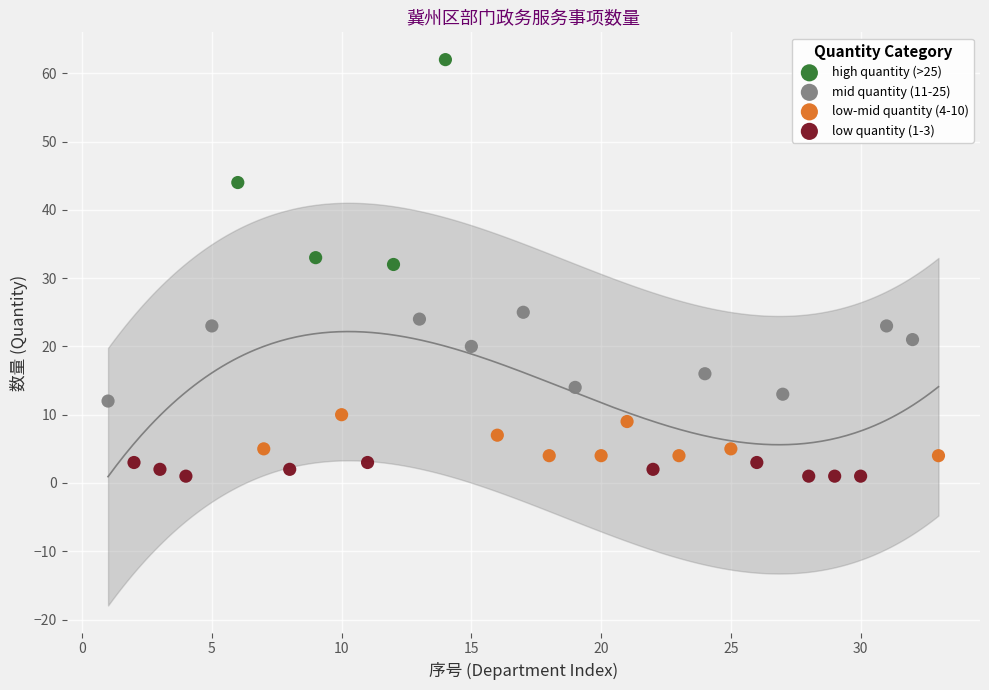

Which series contains the lowest Y value?

low quantity (1-3)